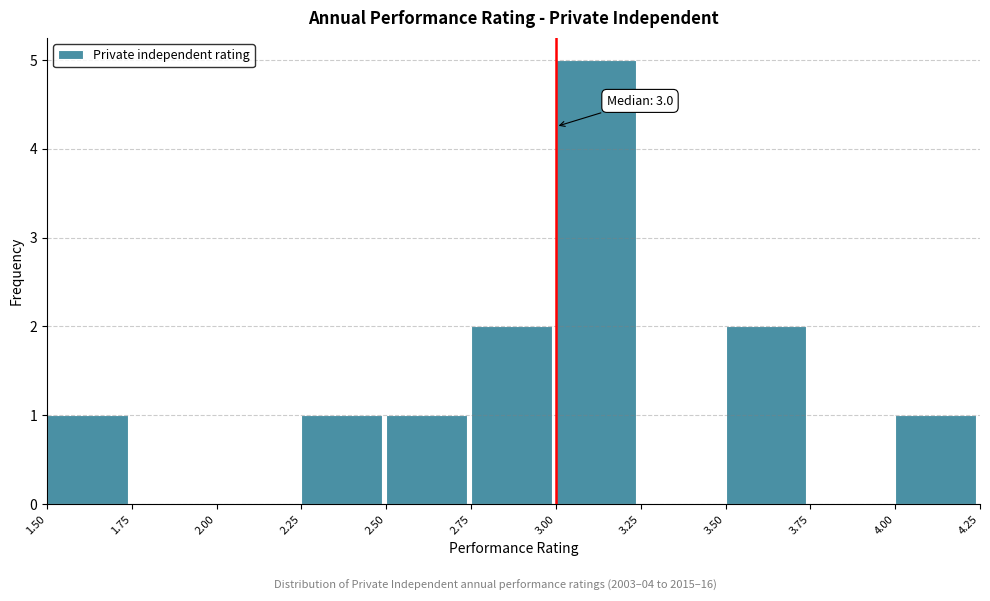

Over which range of the x-axis is the bar tallest?

3.00 to 3.25